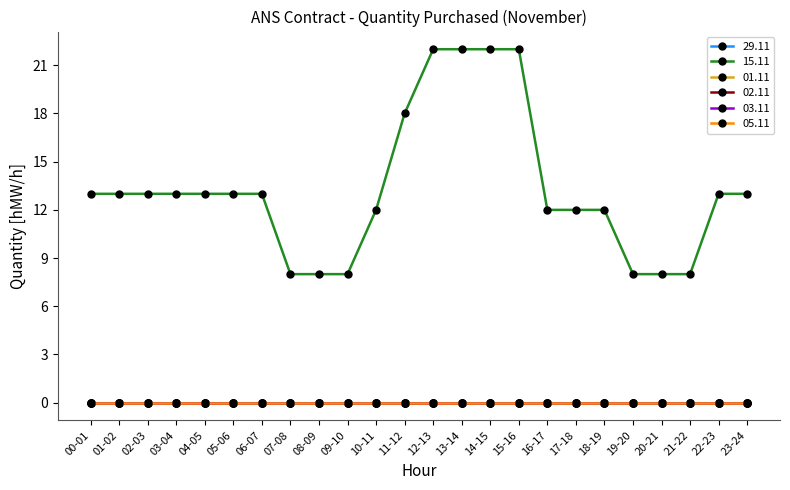

The value of 03.11 at 06-07 is 0. True or false?

True